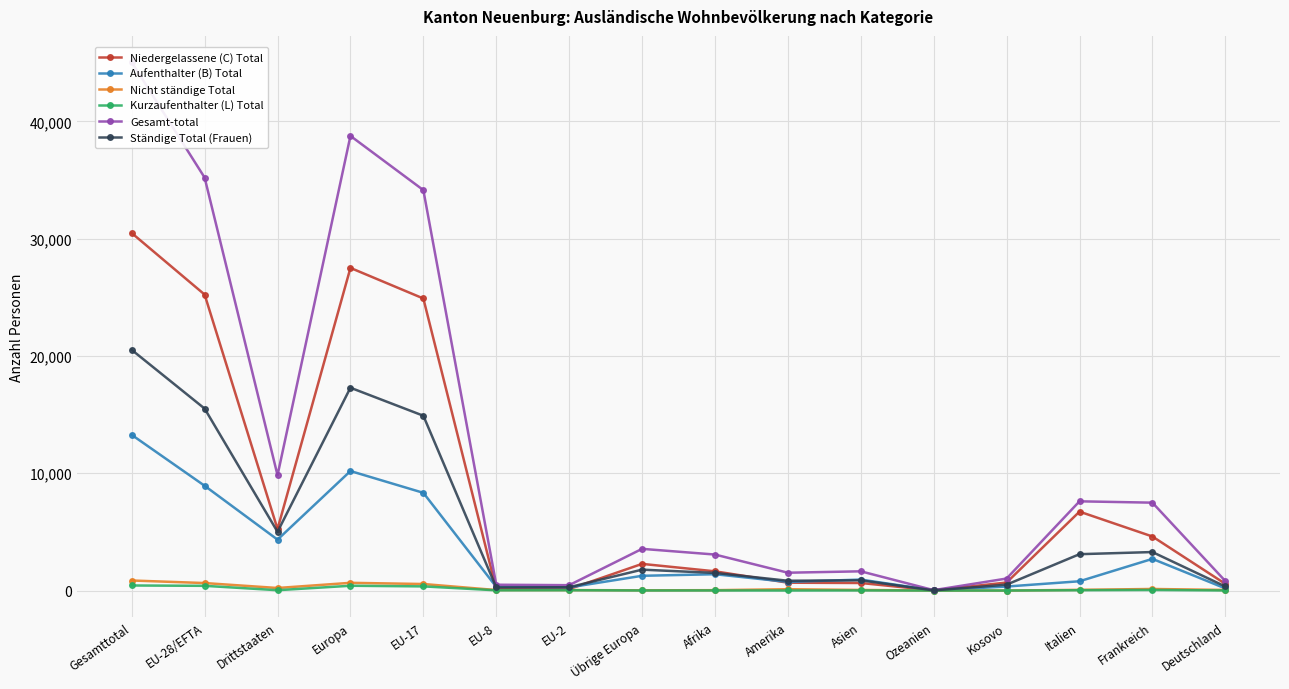

Which series has the widest spread of values?

Gesamt-total